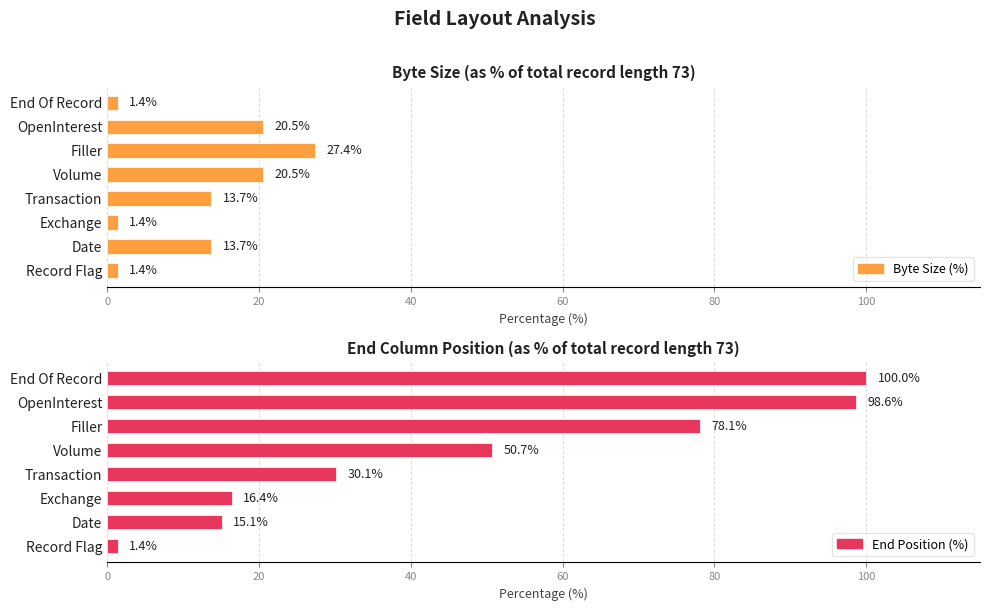

What is the difference between the maximum and minimum values in the End Position (%) series?

98.6